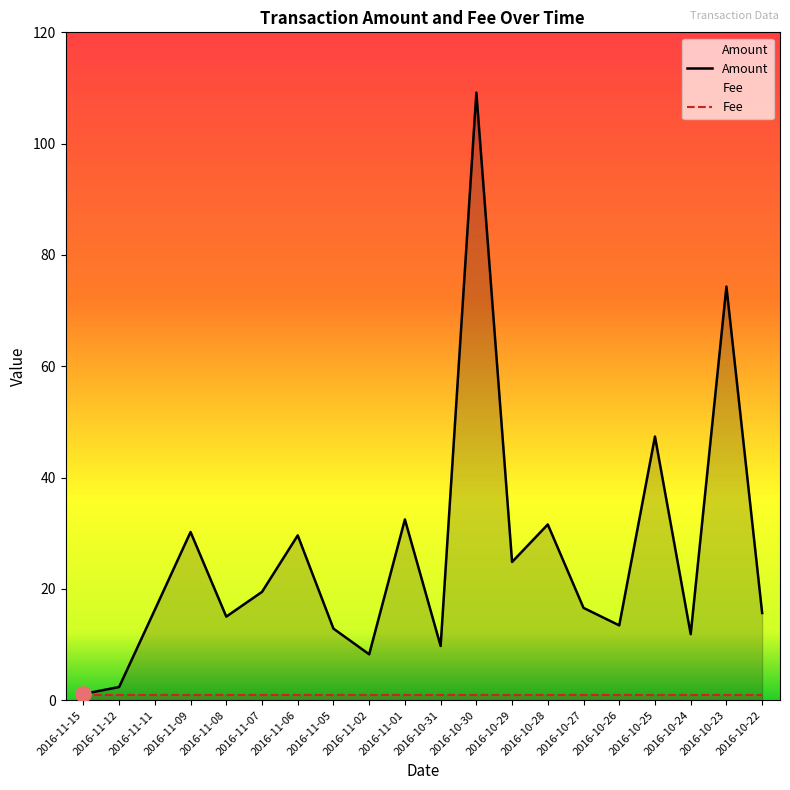

Which has a higher value, 2016-11-01 or 2016-10-27?

2016-11-01